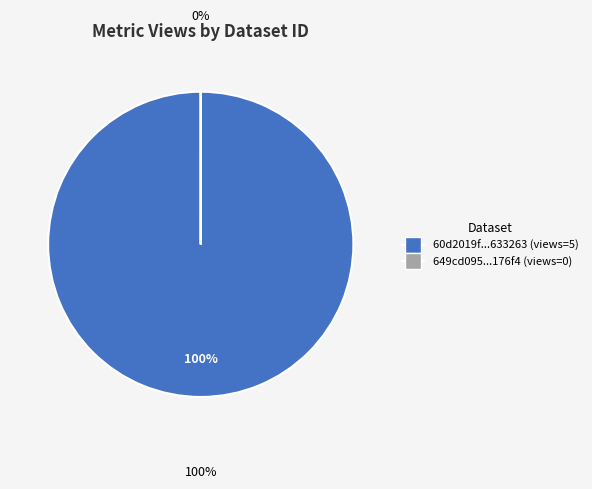

To the nearest percent, what is the difference between the largest and smallest slice percentages?

100%